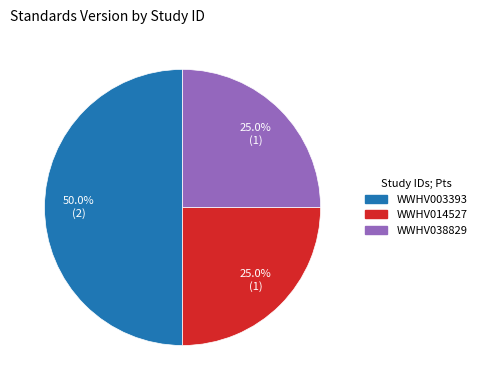

Count the number of slices in the pie.

3